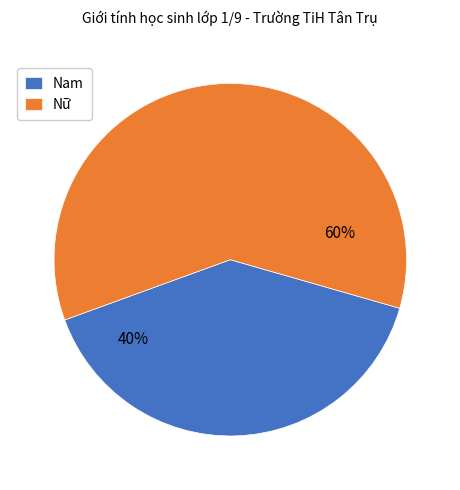

Between Nam and Nữ, which is larger?

Nữ